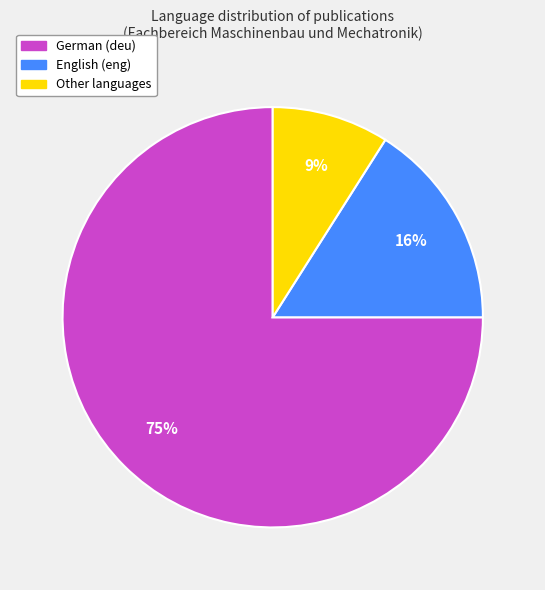

Does any single category account for the majority?

Yes